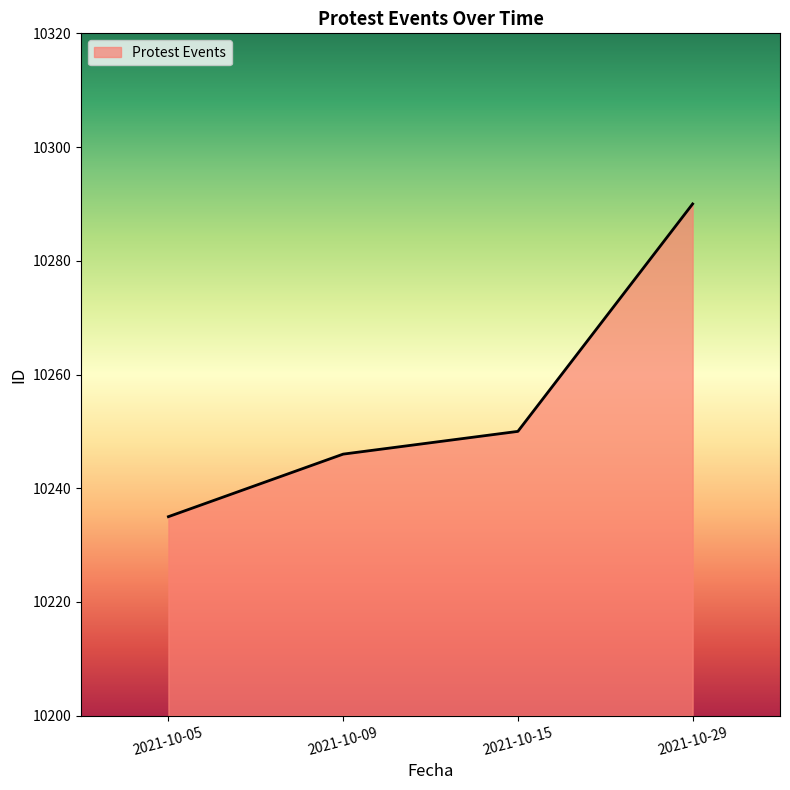

The chart shows a value of 10235 at 2021-10-05. True or false?

True